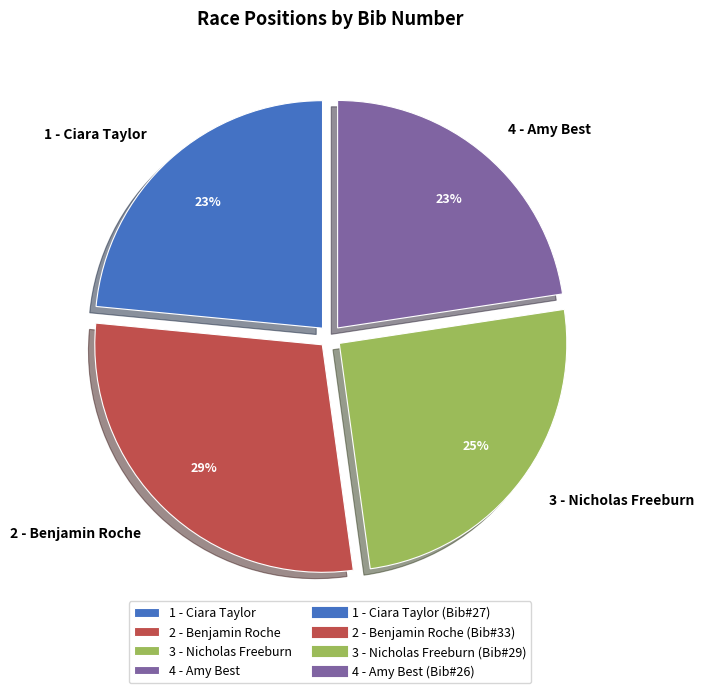

Is the sum of 2 - Benjamin Roche and 4 - Amy Best greater than half?

Yes